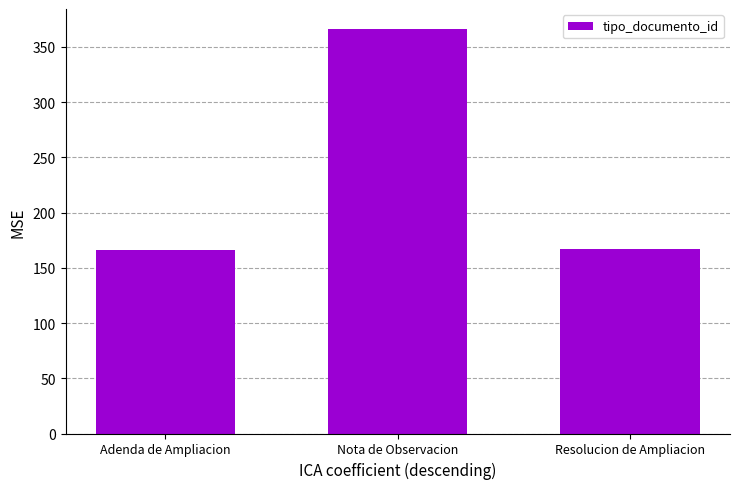

What is the difference between the maximum and second lowest values?

199